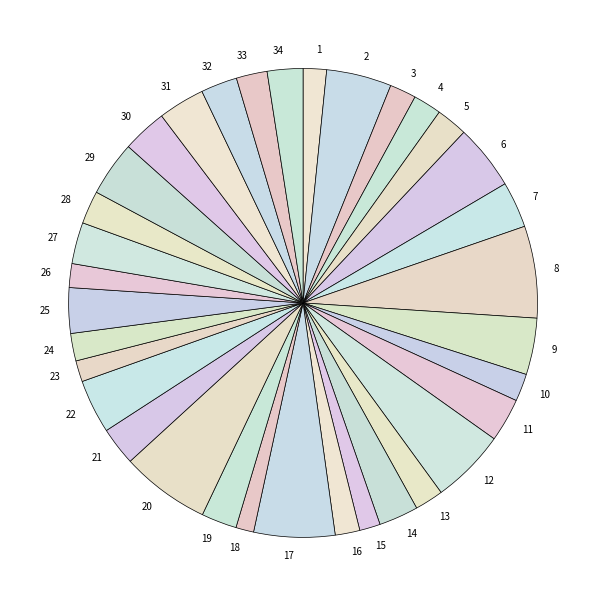

What is the ratio of the value at 5 to the value at 23?

1.5